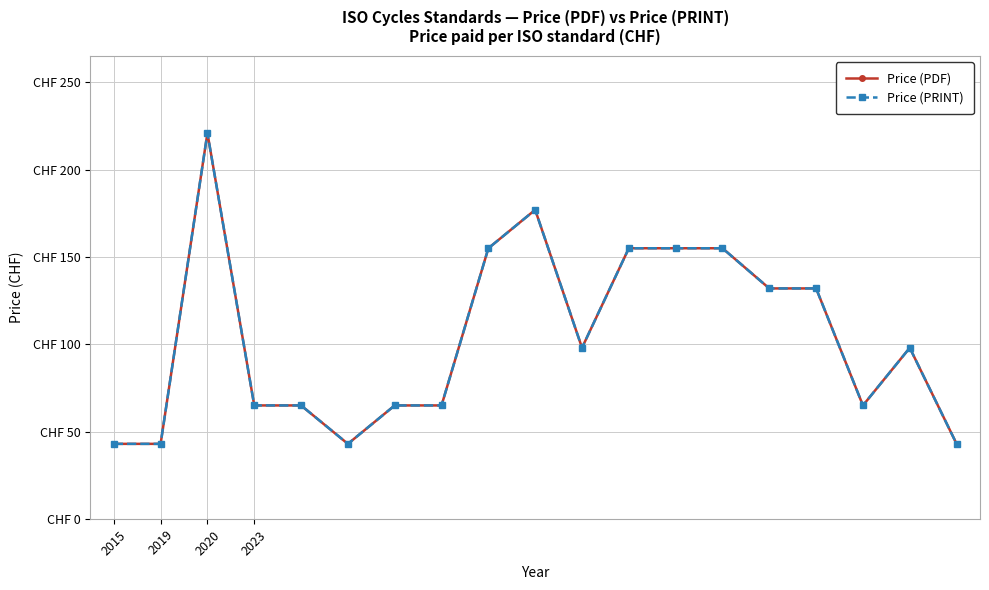

Is this an area chart (filled region under the line)?

No